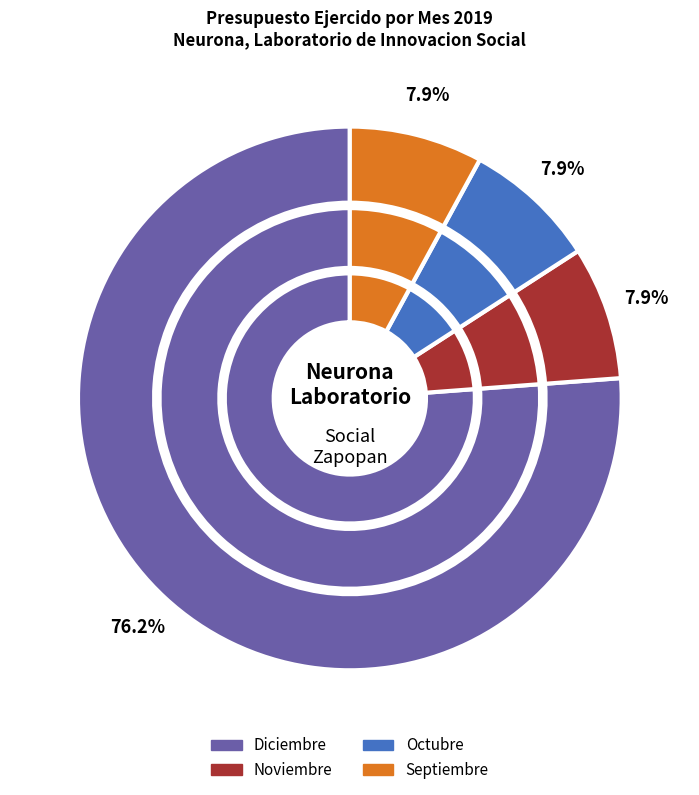

Which slice is the largest?

Diciembre